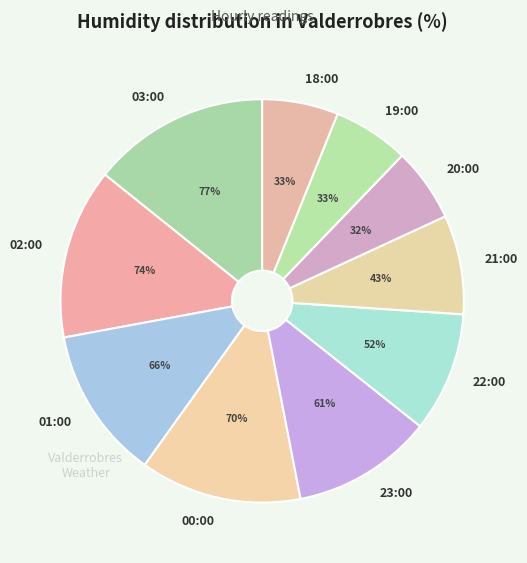

Is the sum of 02:00 (66%) and 19:00 (33%) greater than half?

No